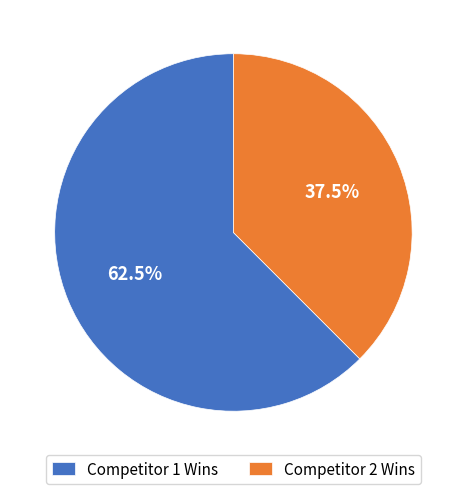

Does Competitor 1 Wins represent more than half of the total?

Yes